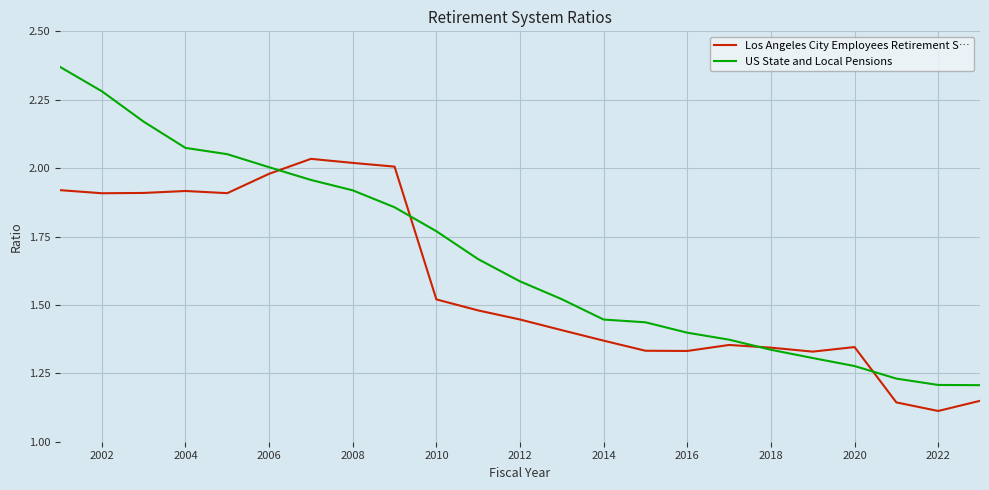

List the series in order of their overall mean, highest first.

US State and Local Pensions, Los Angeles City Employees Retirement S…